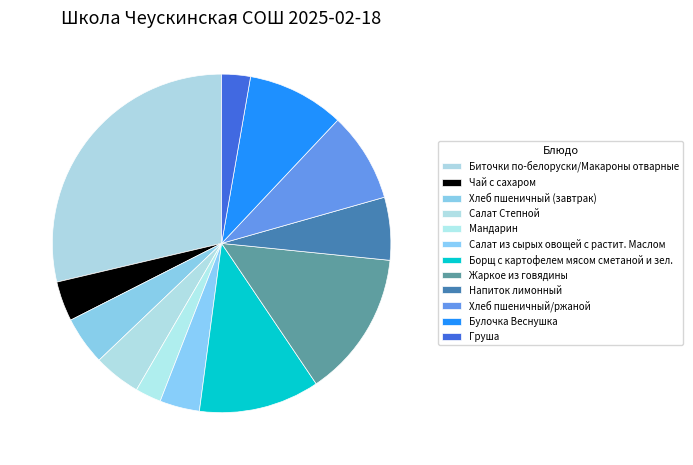

Rank the categories by value from highest to lowest.

Биточки по-белоруски/Макароны отварные, Жаркое из говядины, Борщ с картофелем мясом сметаной и зел., Булочка Веснушка, Хлеб пшеничный/ржаной, Напиток лимонный, Хлеб пшеничный (завтрак), Салат Степной, Чай с сахаром, Салат из сырых овощей с растит. Маслом, Груша, Мандарин